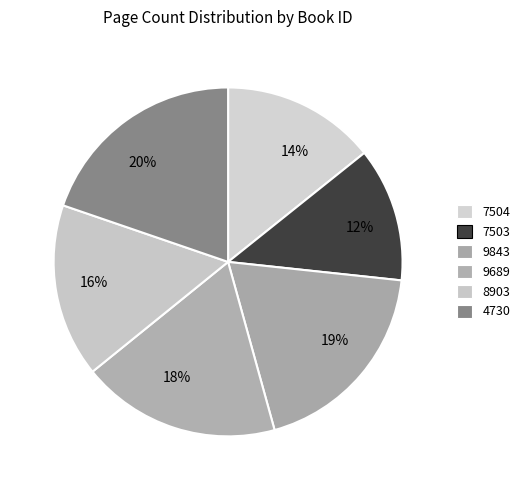

Is there any slice that represents more than half of the pie?

No